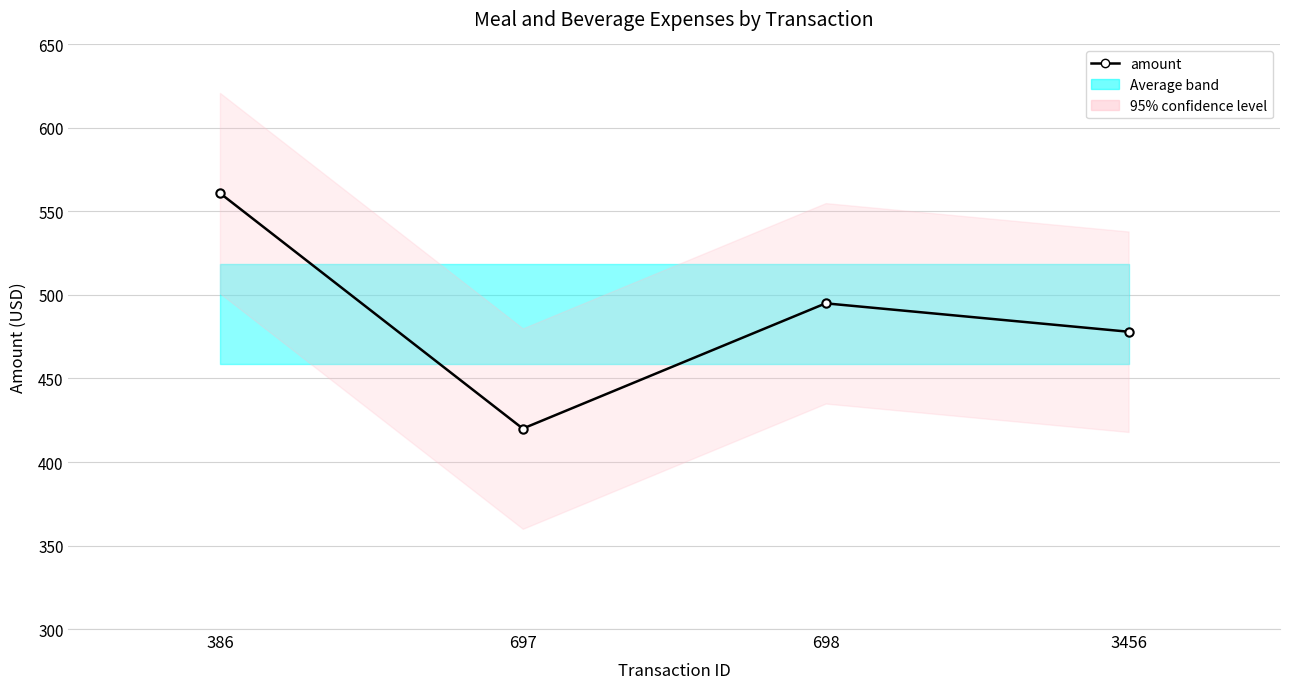

Where is the first local maximum?

698